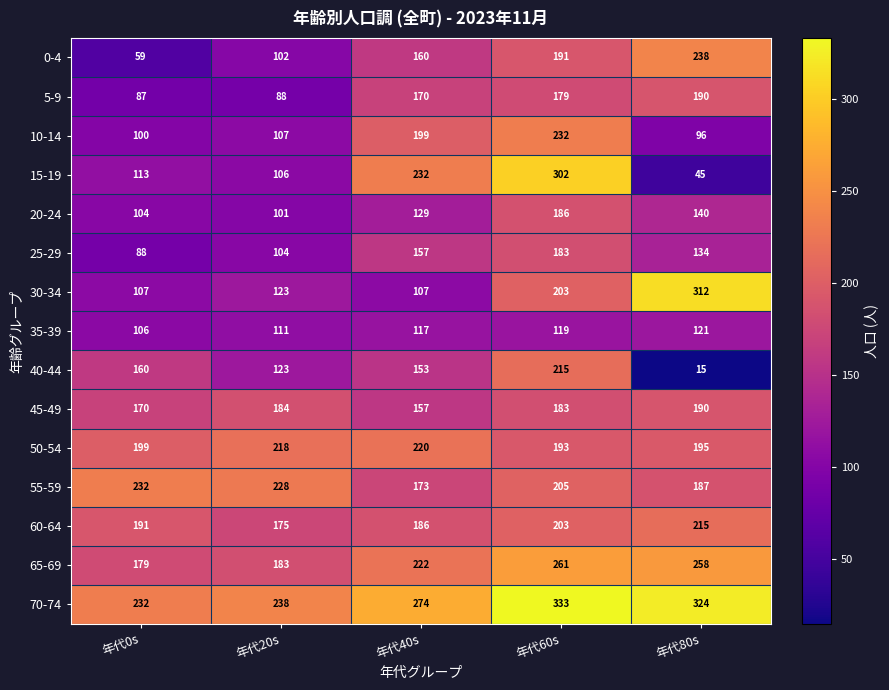

What is the spread (max minus min) of values at 年代60s?

214